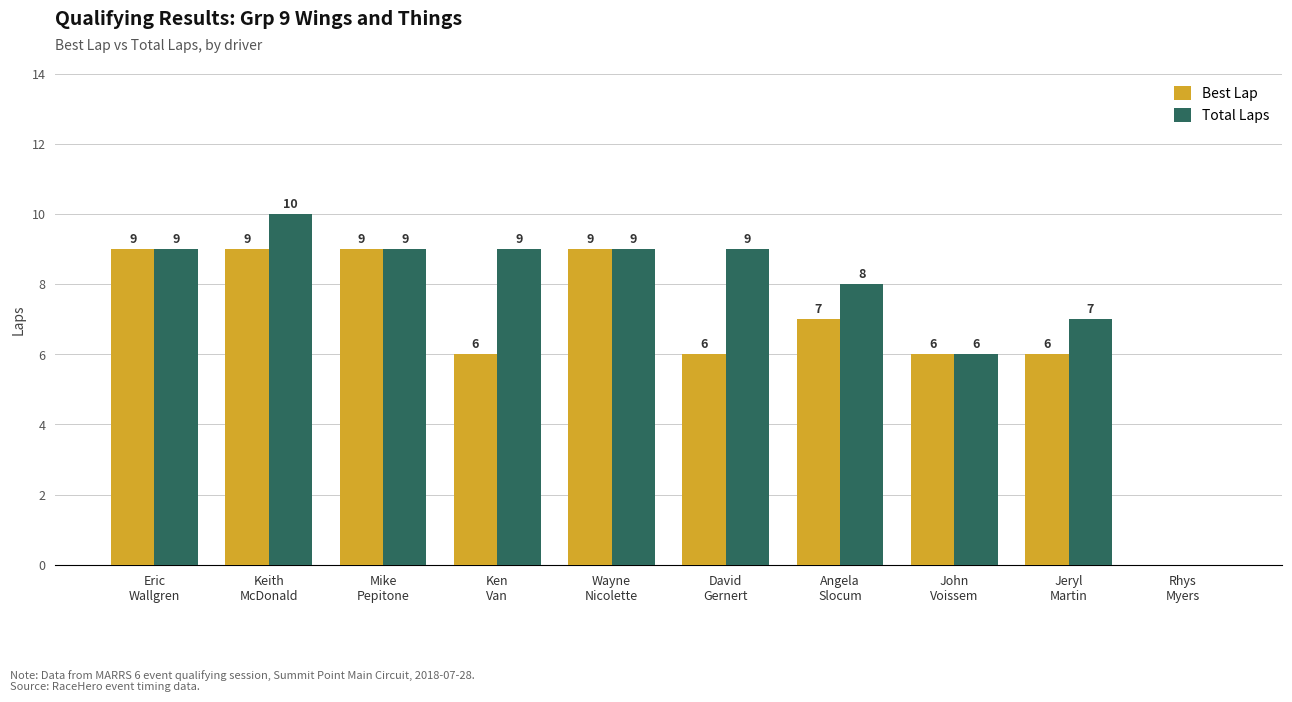

Where does the Best Lap series first go above 7?

Eric
Wallgren